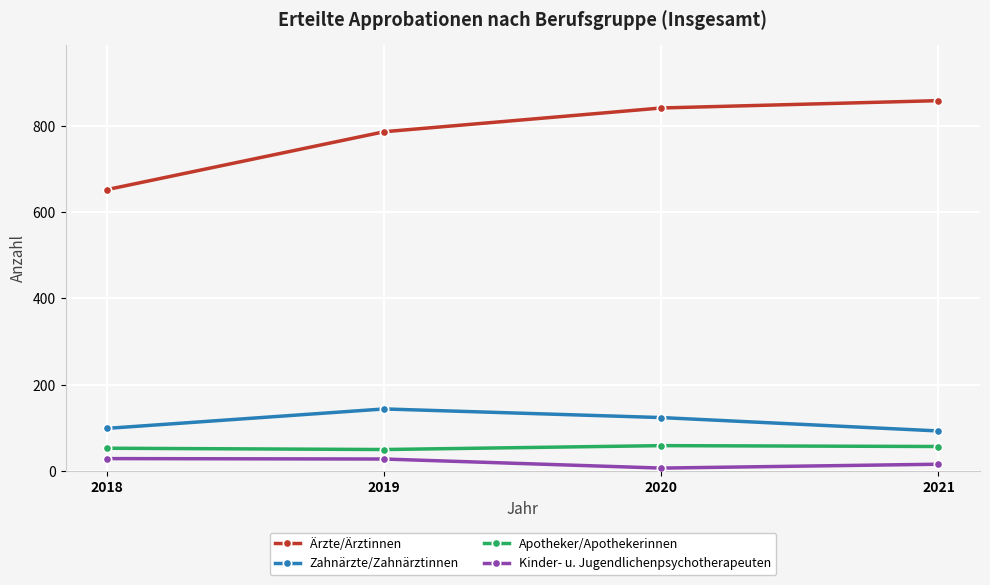

Where does the Kinder- u. Jugendlichenpsychotherapeuten series first go above 28?

2018